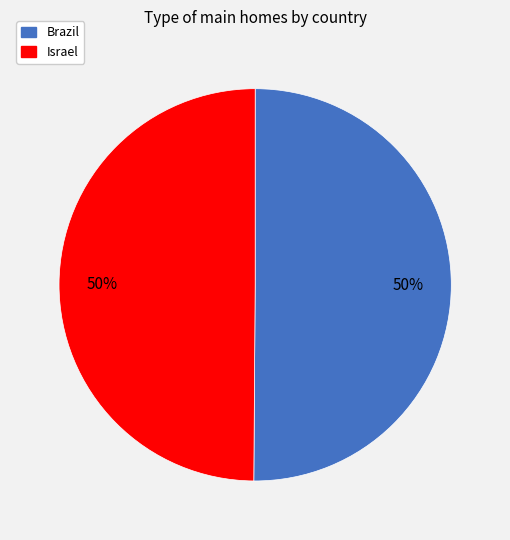

Approximately how many times larger is the value at Israel compared to Brazil?

1.0